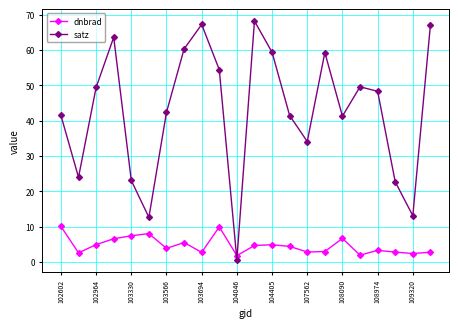

Rank the series by their average value, from lowest to highest.

dnbrad, satz